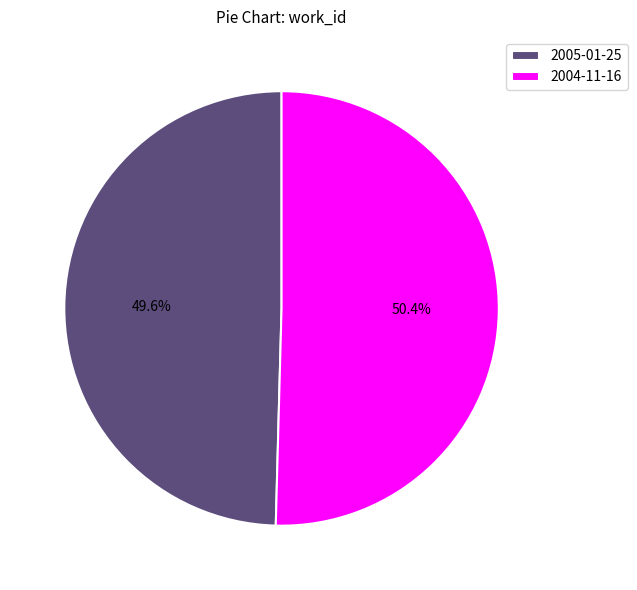

Approximately how many times larger is the value at 2005-01-25 compared to 2004-11-16?

1.0